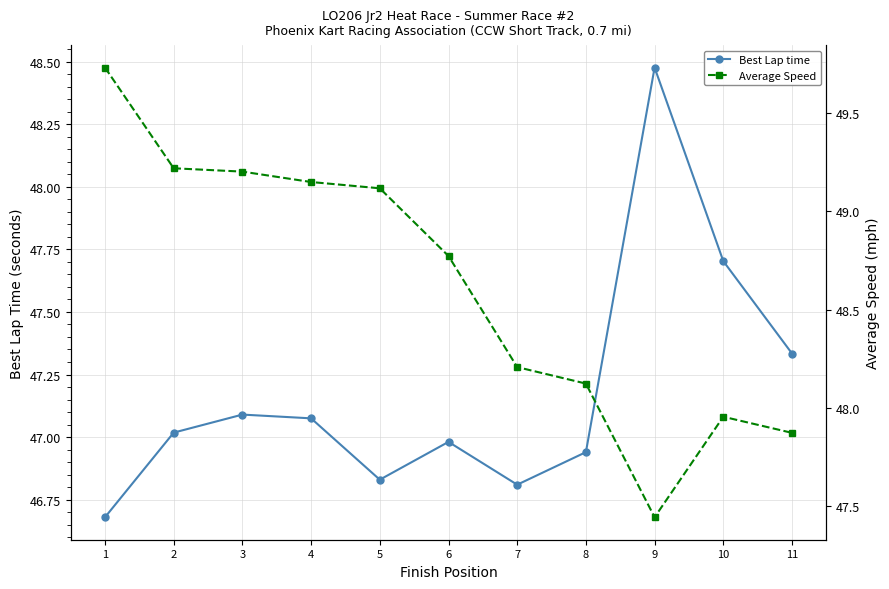

How many intersections are there between Best Lap time and Average Speed?

2